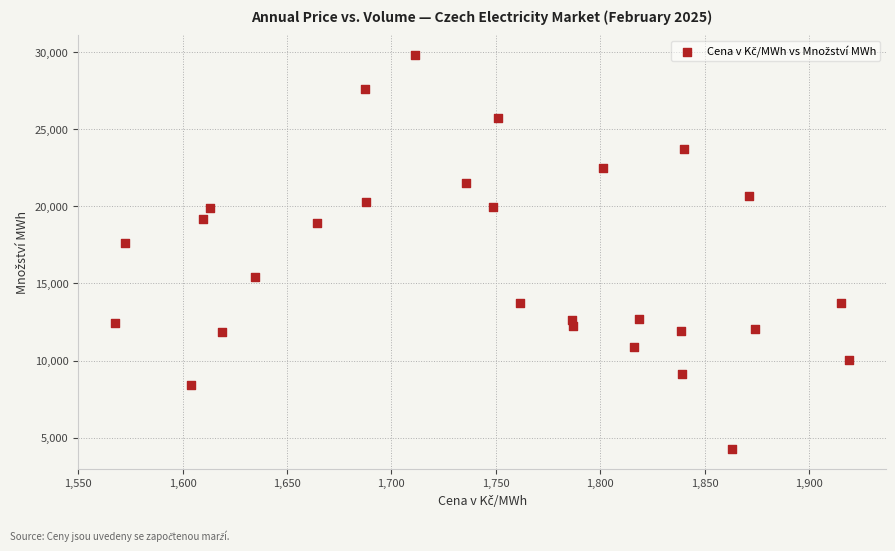

What is the range of X values (max minus min)?

351.8